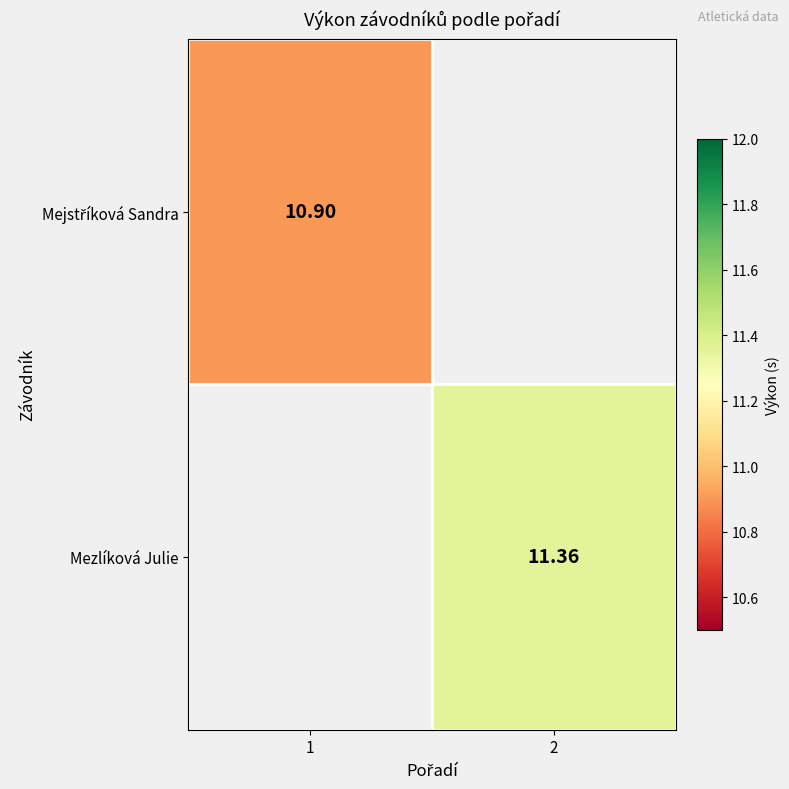

Where does the Mezlíková Julie series first go above 11?

2